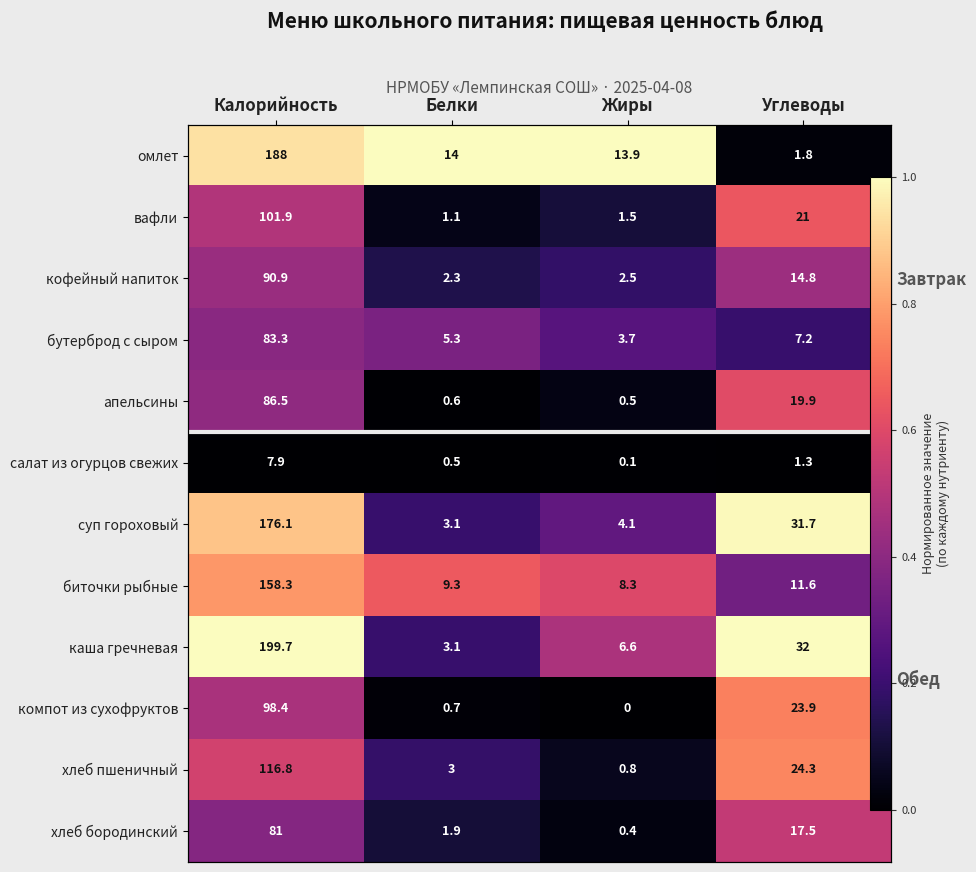

At Калорийность, list the series in order from smallest to largest.

салат из огурцов свежих, хлеб бородинский, бутерброд с сыром, апельсины, кофейный напиток, компот из сухофруктов, вафли, хлеб пшеничный, биточки рыбные, суп гороховый, омлет, каша гречневая